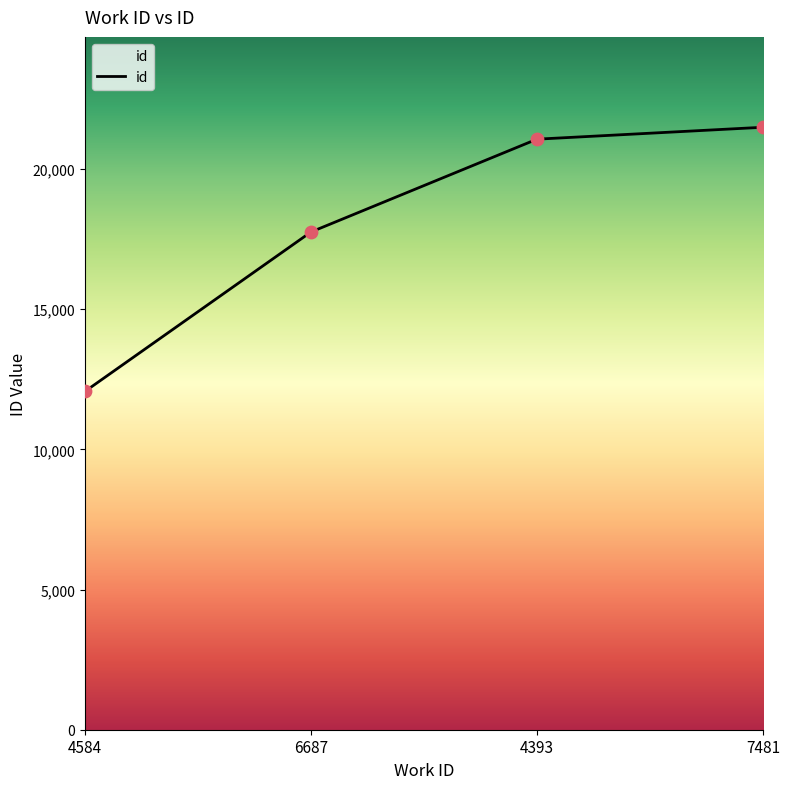

Which has a higher value, 7481 or 4584?

7481